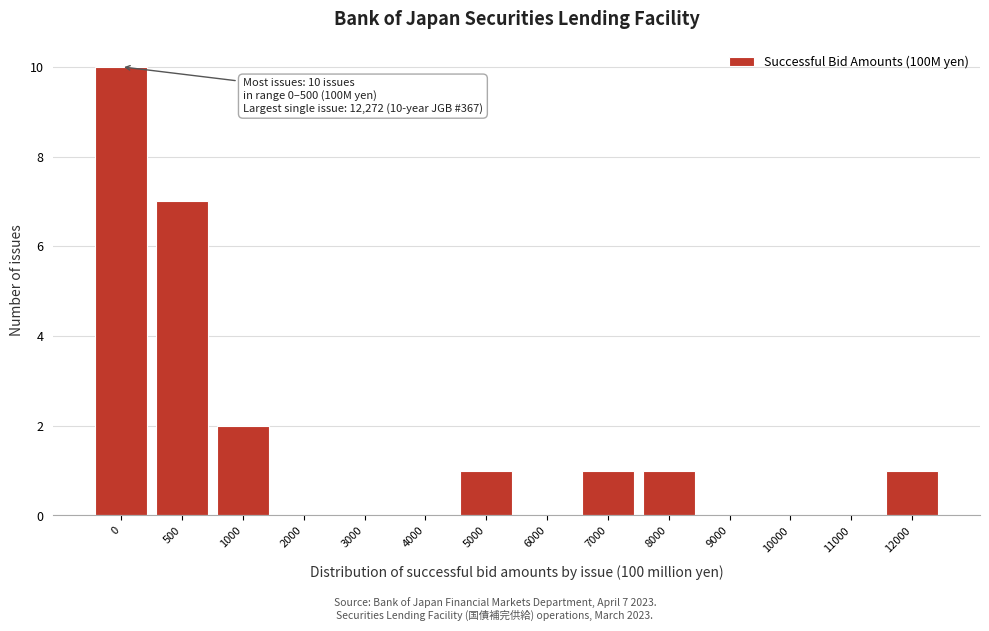

Reading right to left, what are all the values shown in this chart?

12000=1	11000=0	10000=0	9000=0	8000=1	7000=1	6000=0	5000=1	4000=0	3000=0	2000=0	1000=2	500=7	0=10